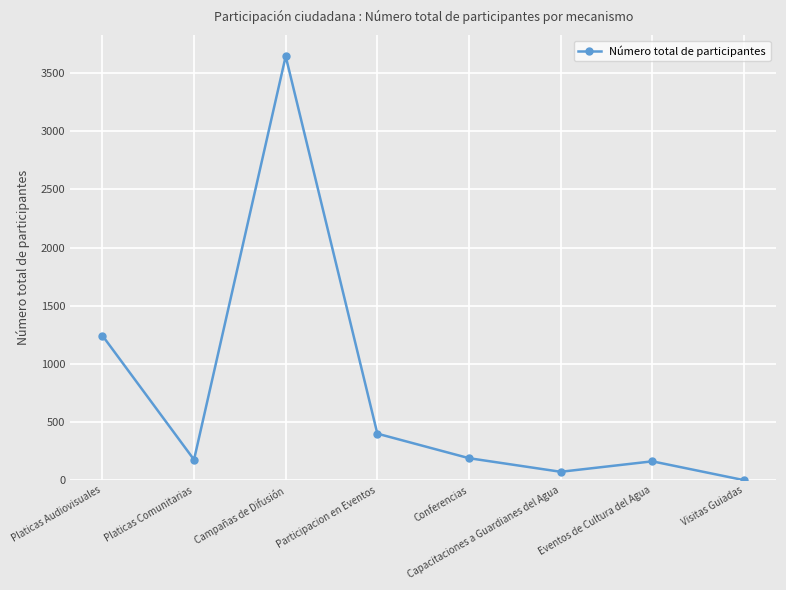

What is the change in value from Conferencias to Eventos de Cultura del Agua?

-27